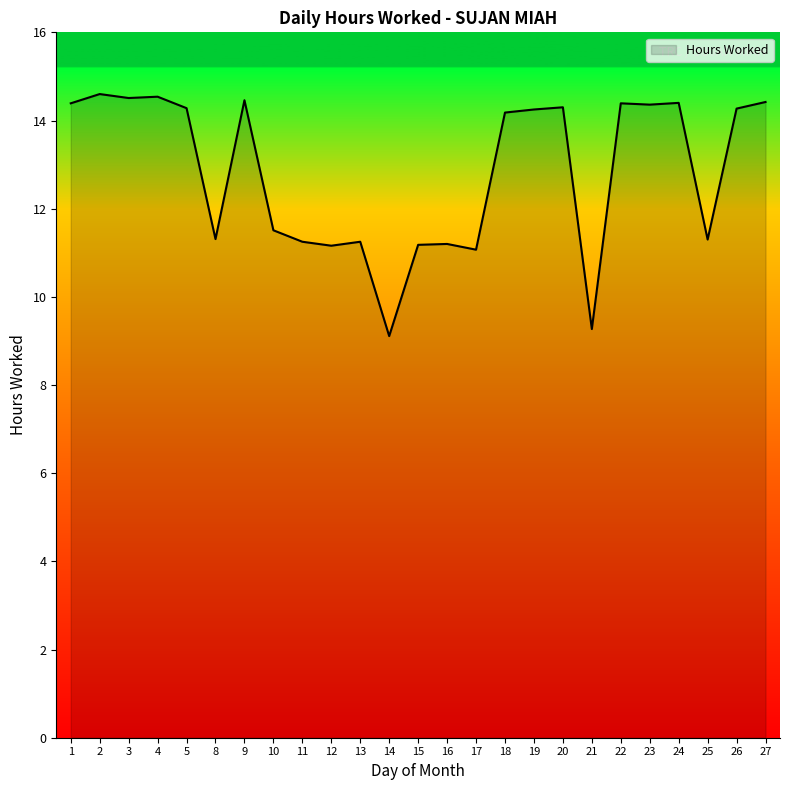

True or false: the data shows 6.1 at 15.

False